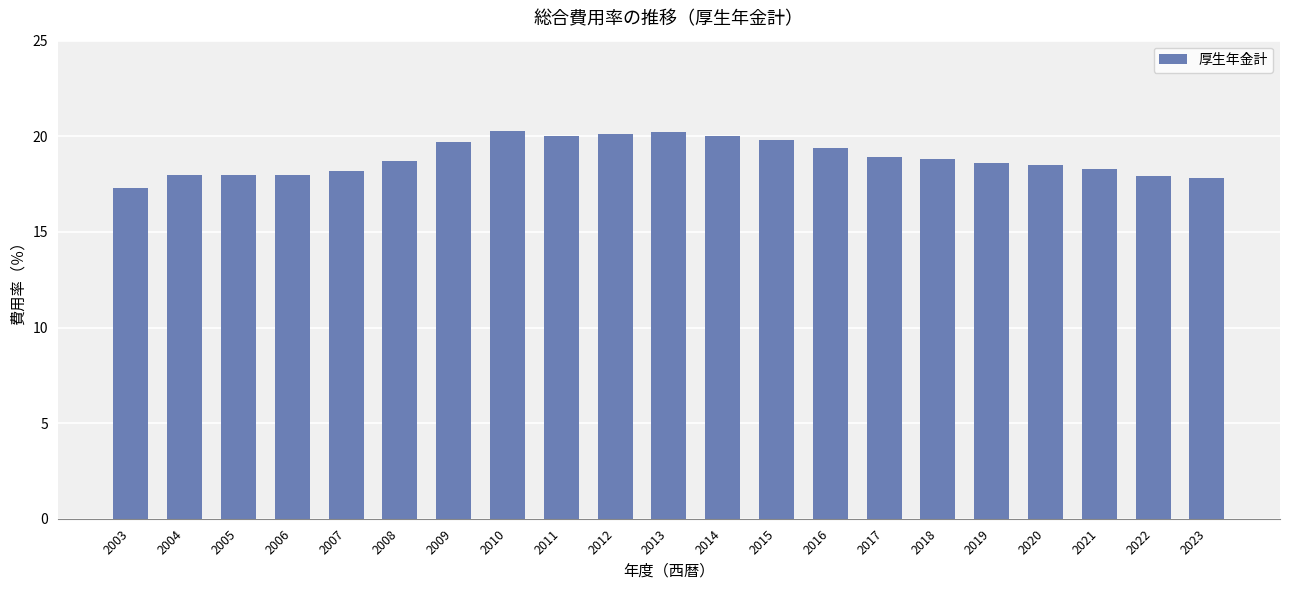

What is the value of the 1st bar from the left?

17.3